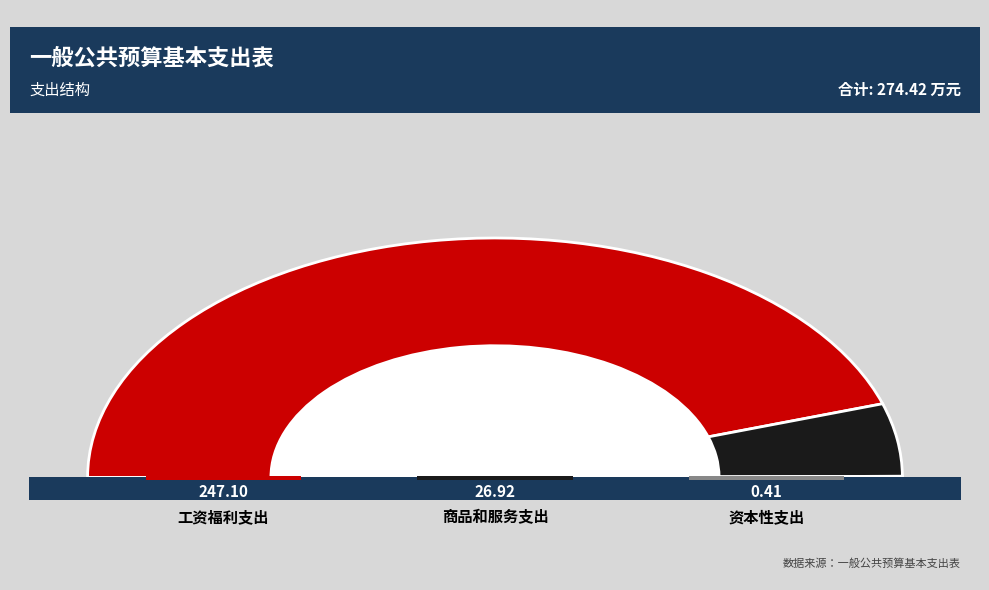

Is there any slice that represents more than half of the pie?

Yes